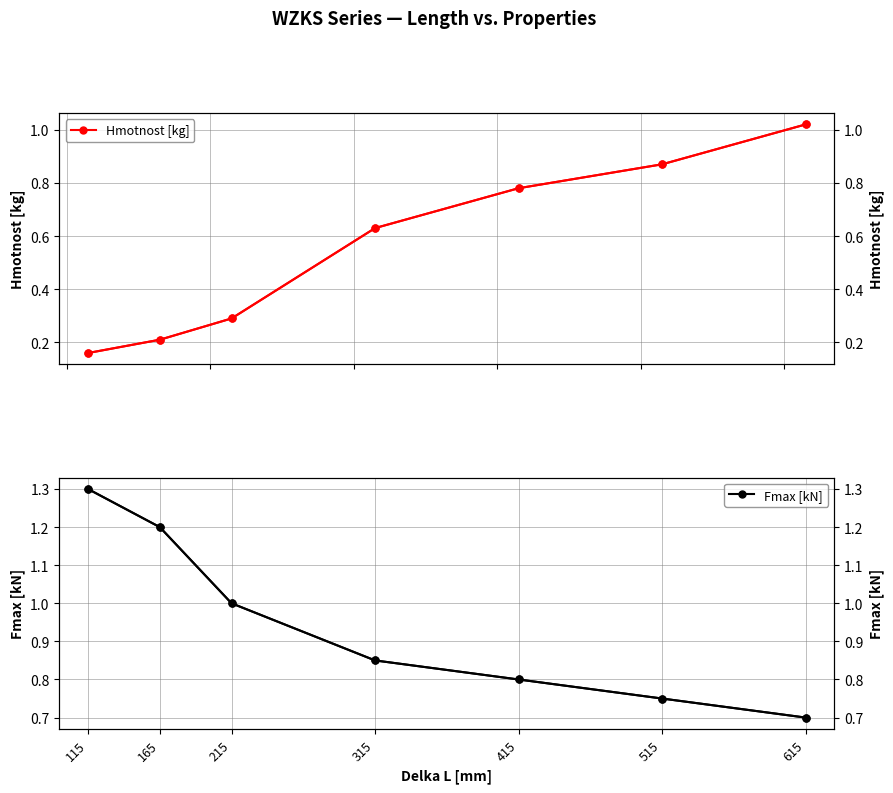

The value of Fmax [kN] at 165 is 0.7. True or false?

False